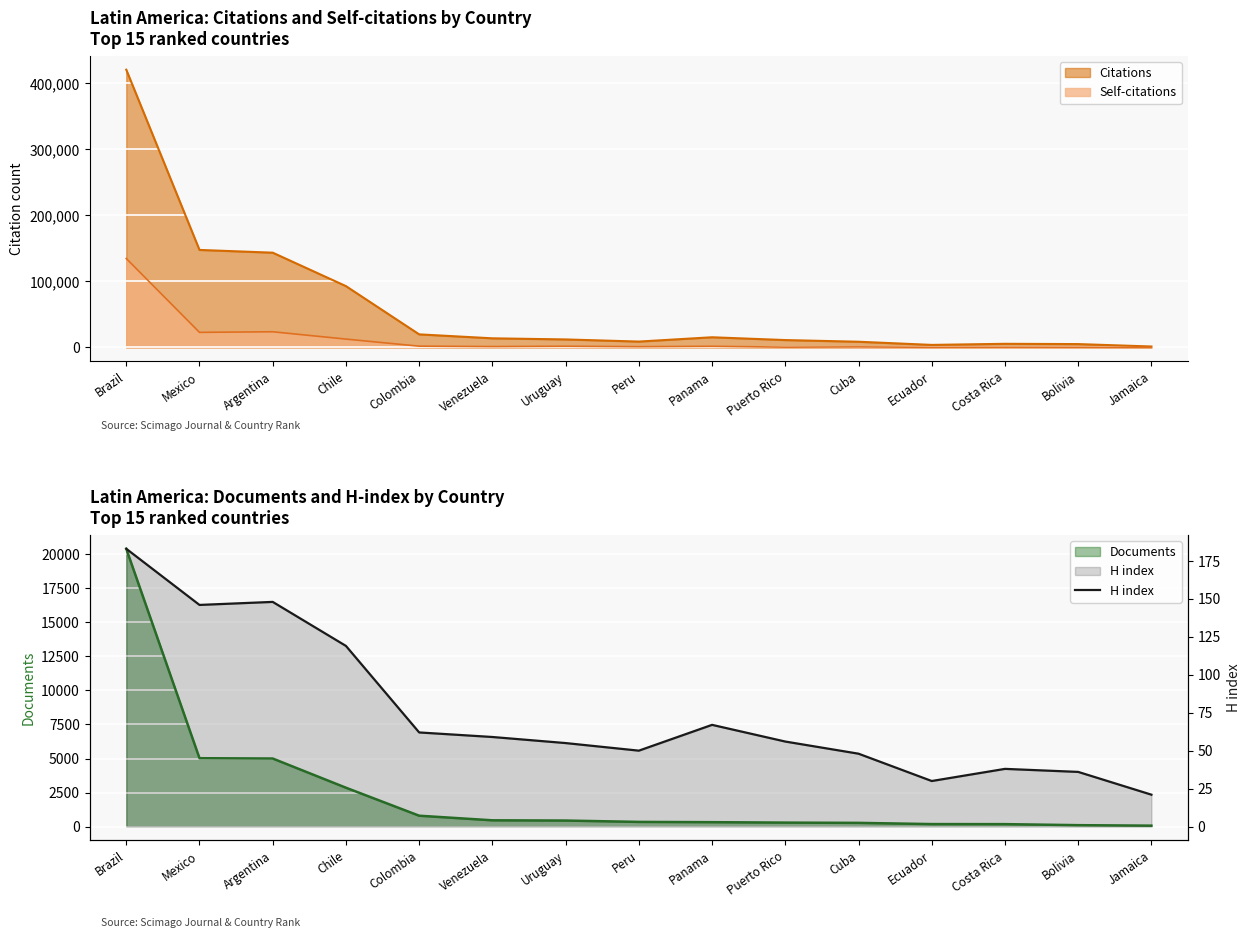

Which has a higher value, Cuba or Venezuela?

Venezuela